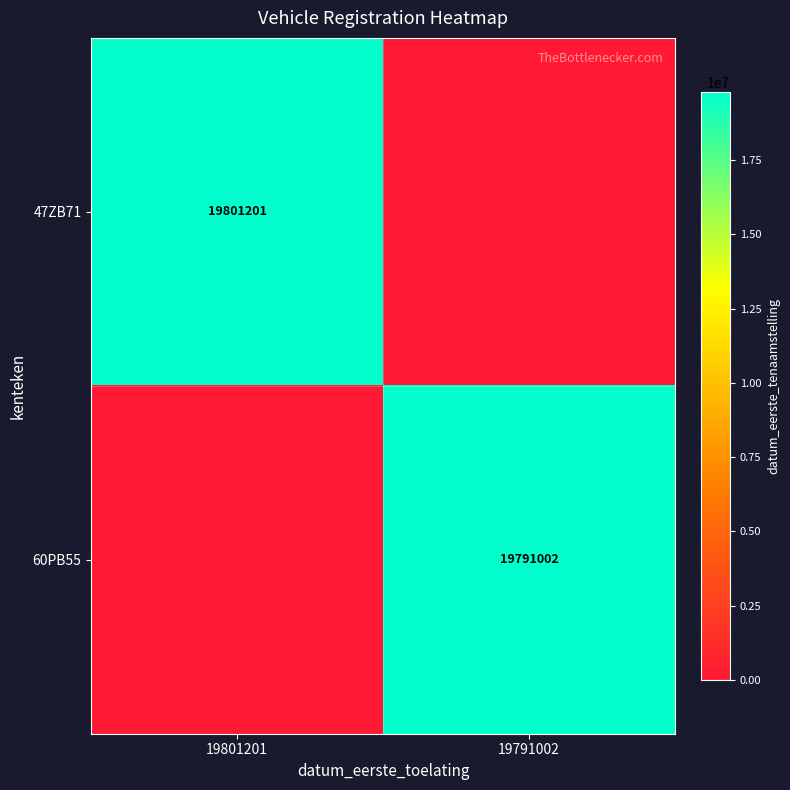

True or false: 47ZB71 has a value of 19801201 at 19801201.

True